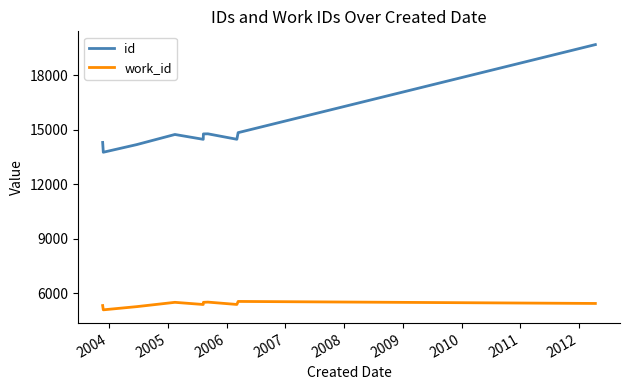

What are all the series names shown in the legend?

id, work_id